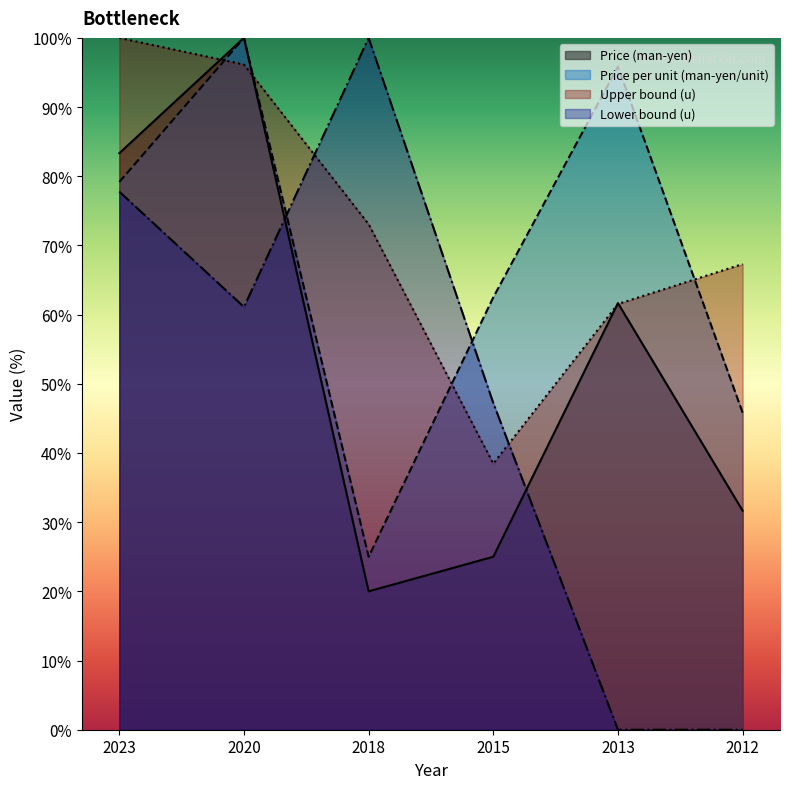

What is the difference between the Price per unit (man-yen/unit) values at 2023 and 2015?

16.7